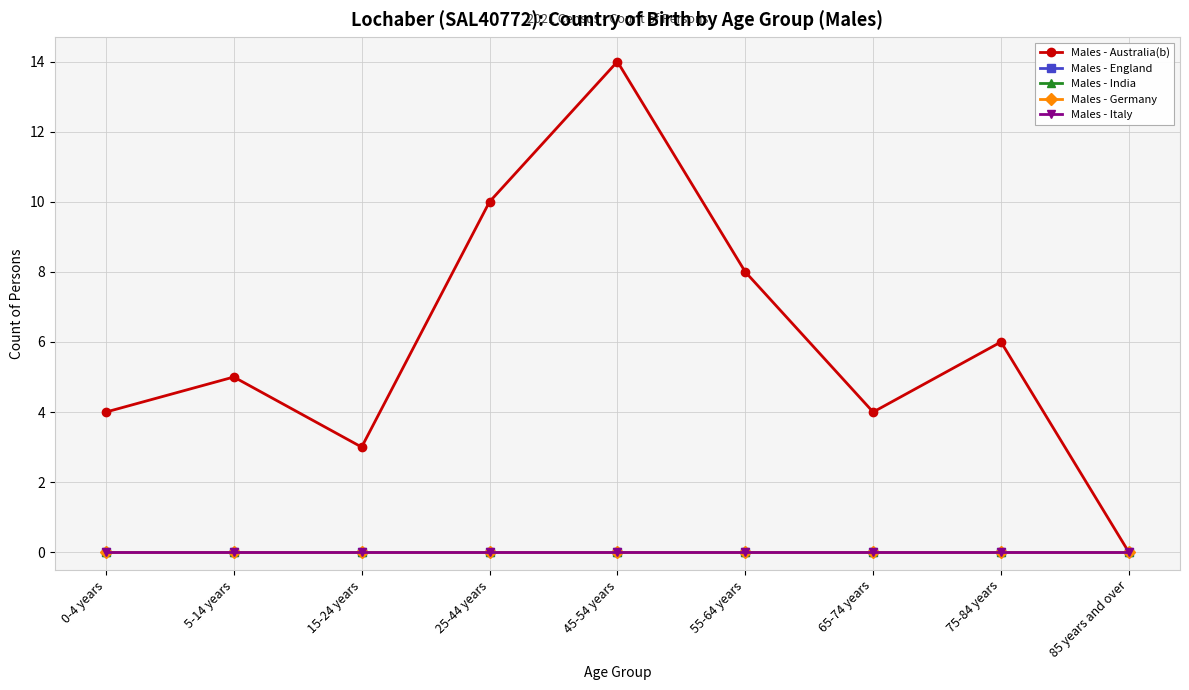

Rank the series by their maximum value, from lowest to highest.

Males - England, Males - India, Males - Germany, Males - Italy, Males - Australia(b)